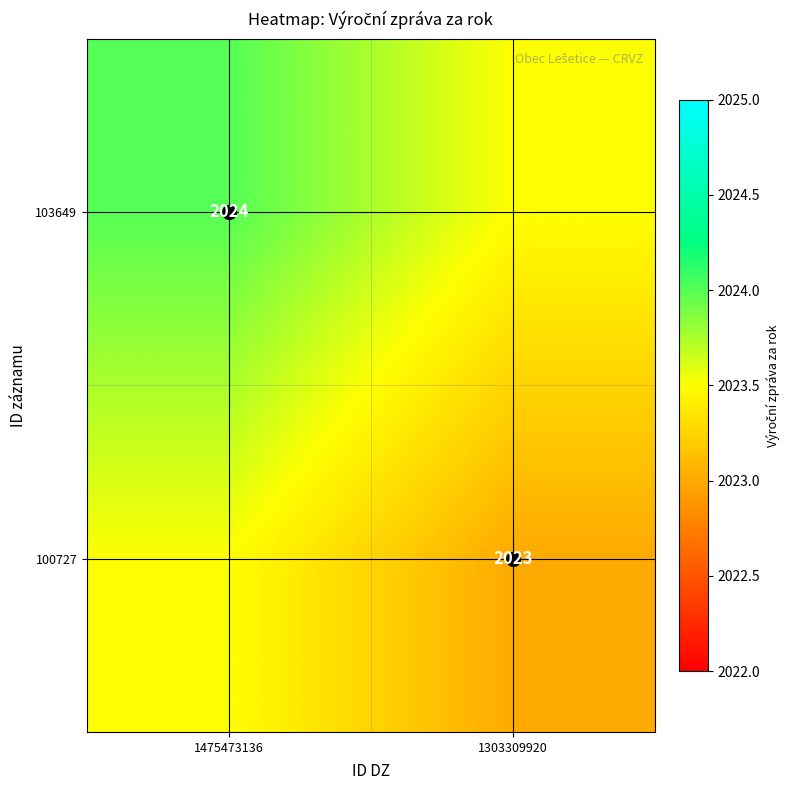

The value of 100727 at 1303309920 is 2867.7. True or false?

False